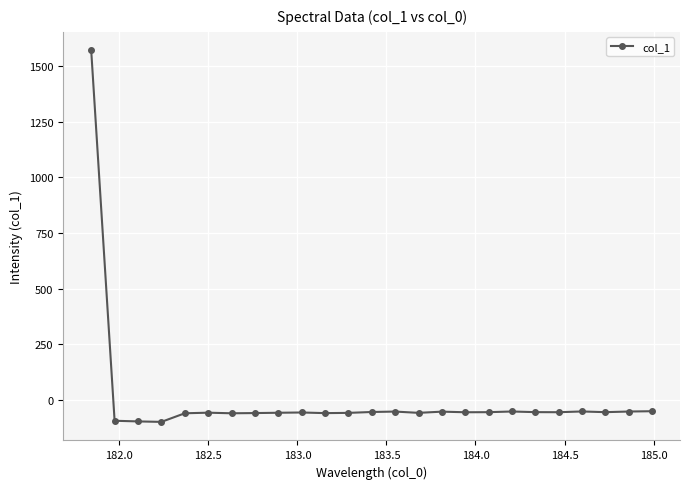

True or false: the data has more than 0 interior local peaks.

True